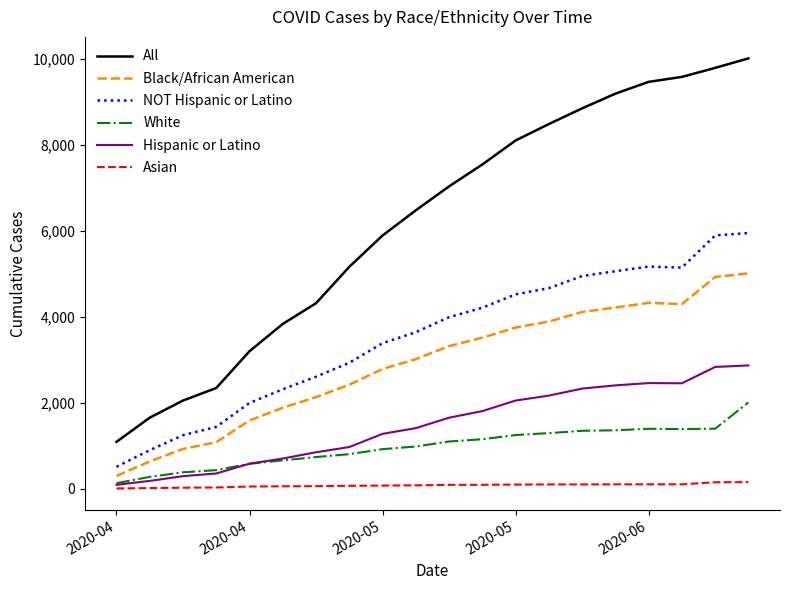

Which series has the largest total across all categories?

All